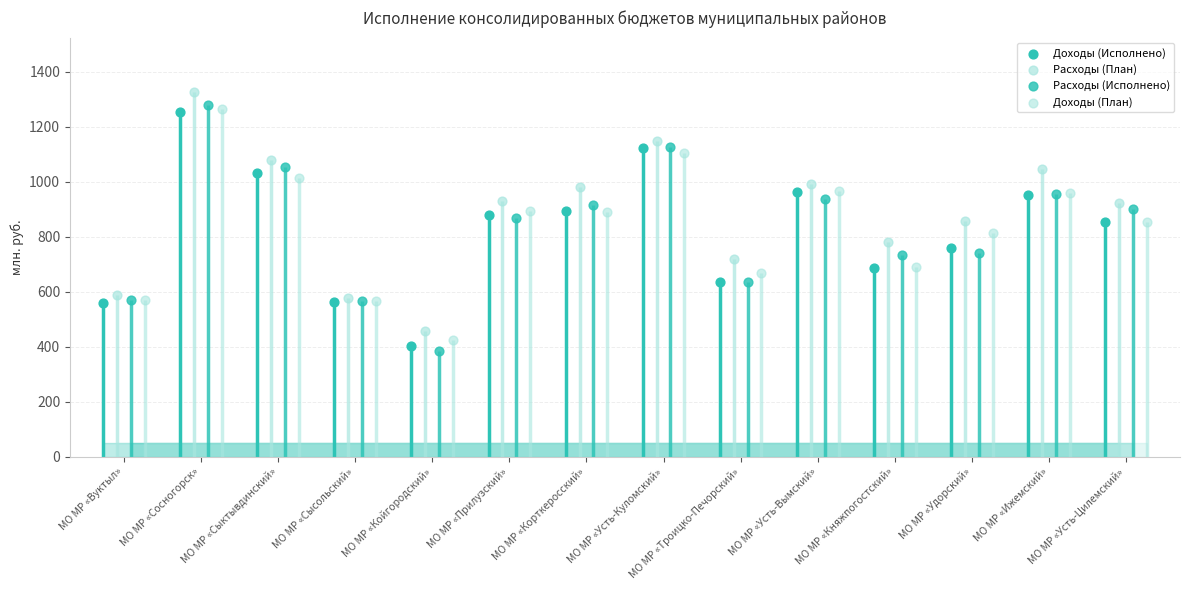

Which series reaches the minimum Y coordinate?

Расходы (Исполнено)